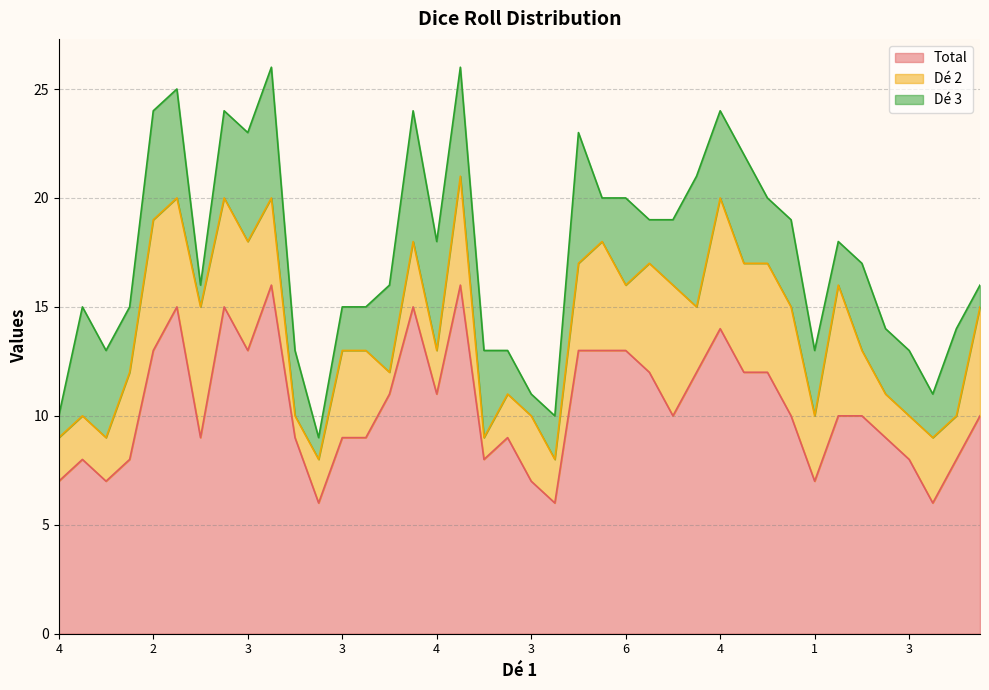

Which has a higher value, 1 or 4?

4